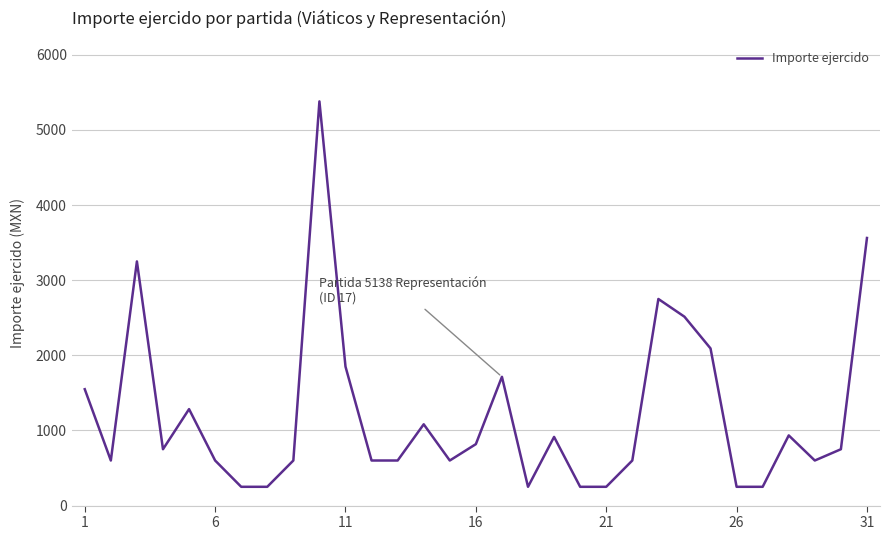

How many lines are shown in the chart?

1